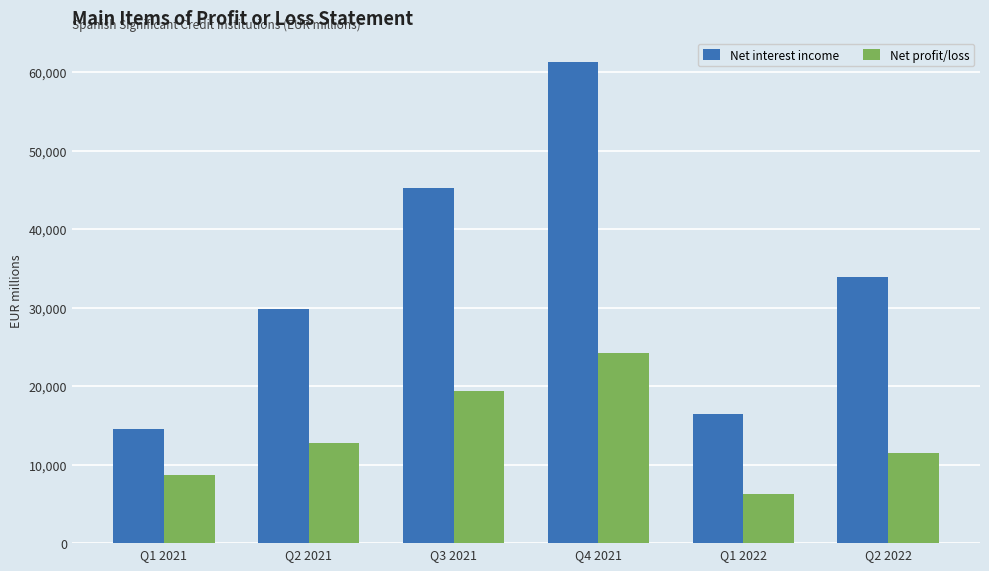

What position from the right is Q1 2022?

2